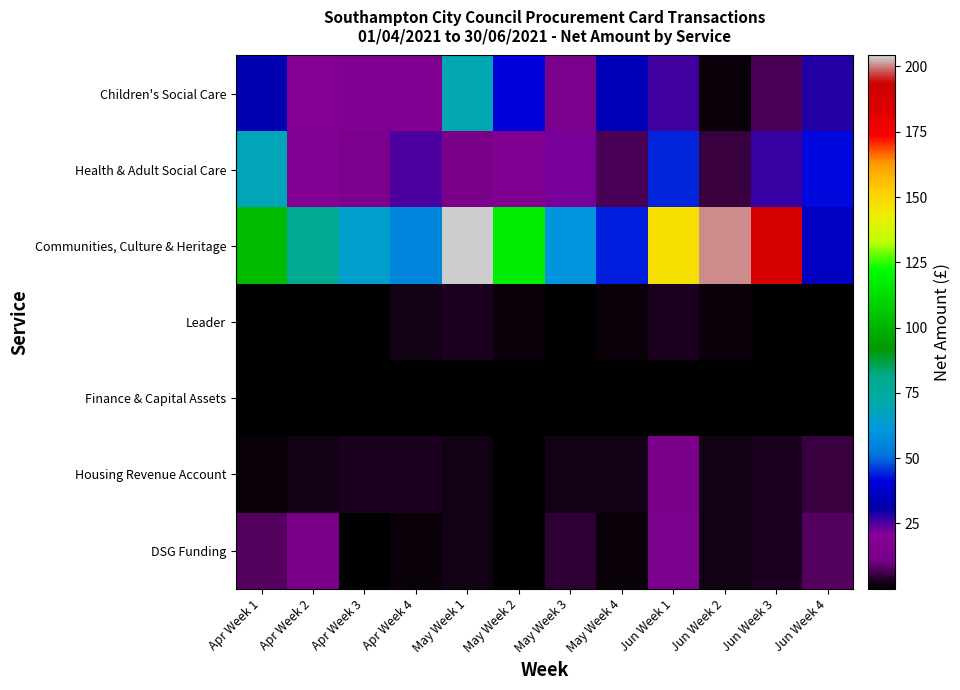

At which category is the sum across all series the highest?

May Week 1